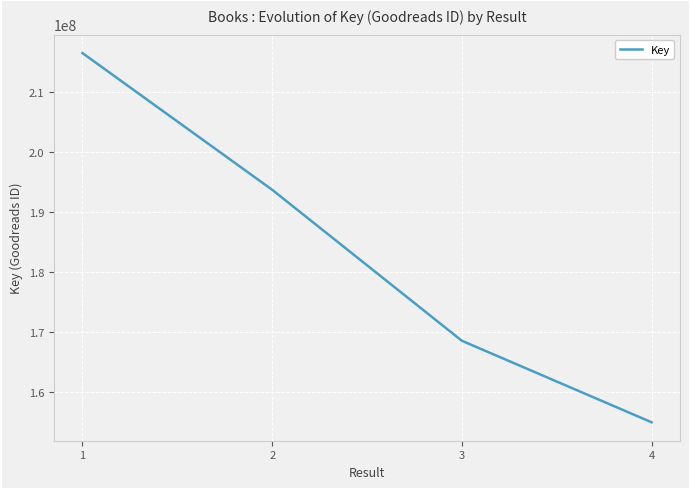

Is it true that the value at 3 is 222003705?

False